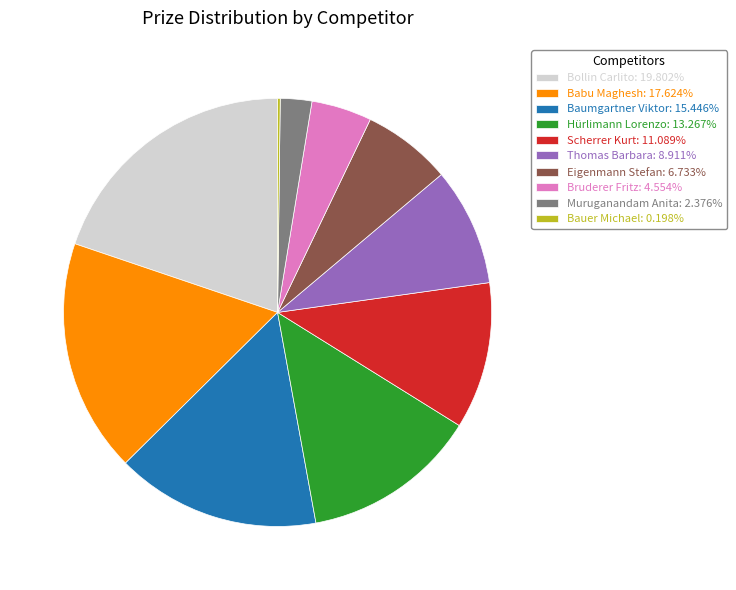

Combined, do Bruderer Fritz: 4.554% and Bollin Carlito: 19.802% account for over 50%?

No